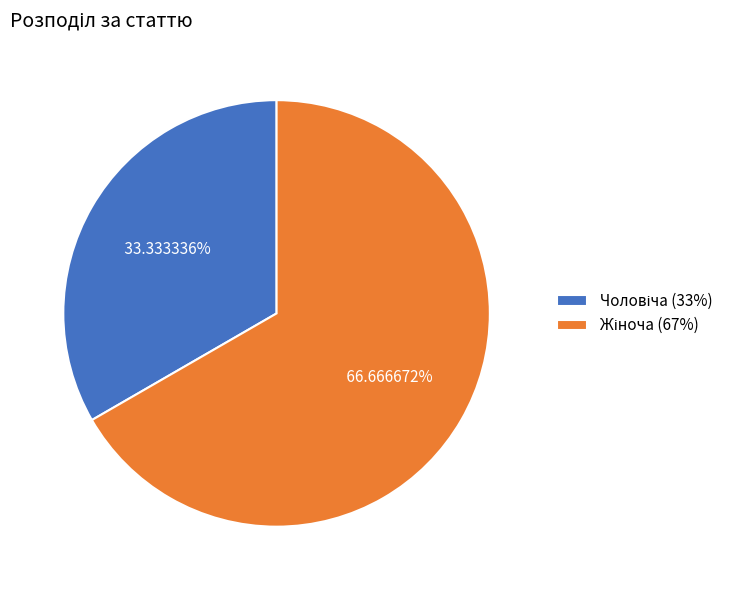

Does any single category account for the majority?

Yes